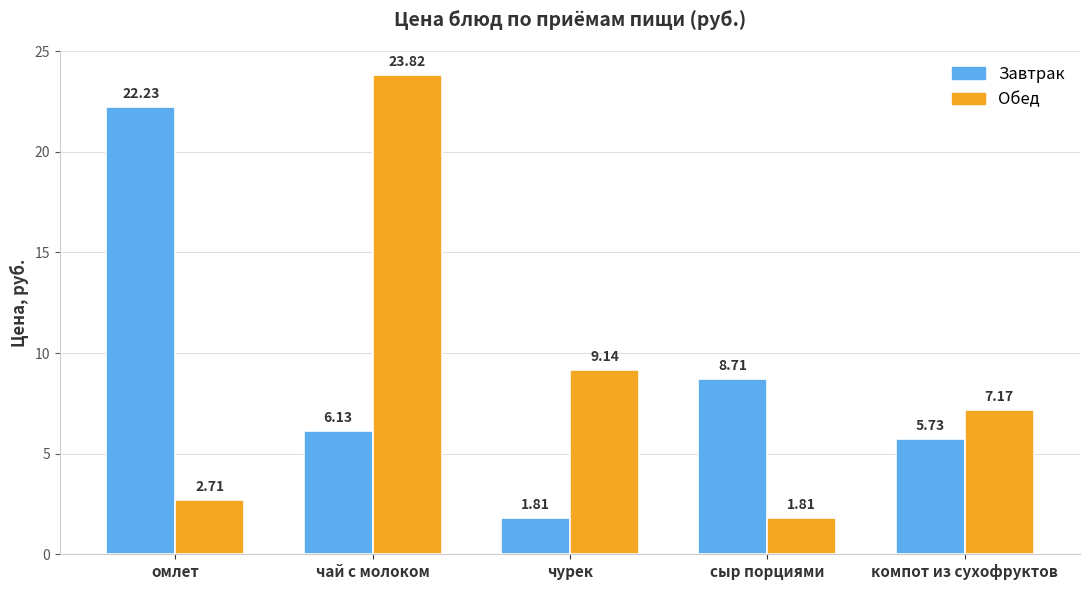

Which series has the largest range (max minus min)?

Обед